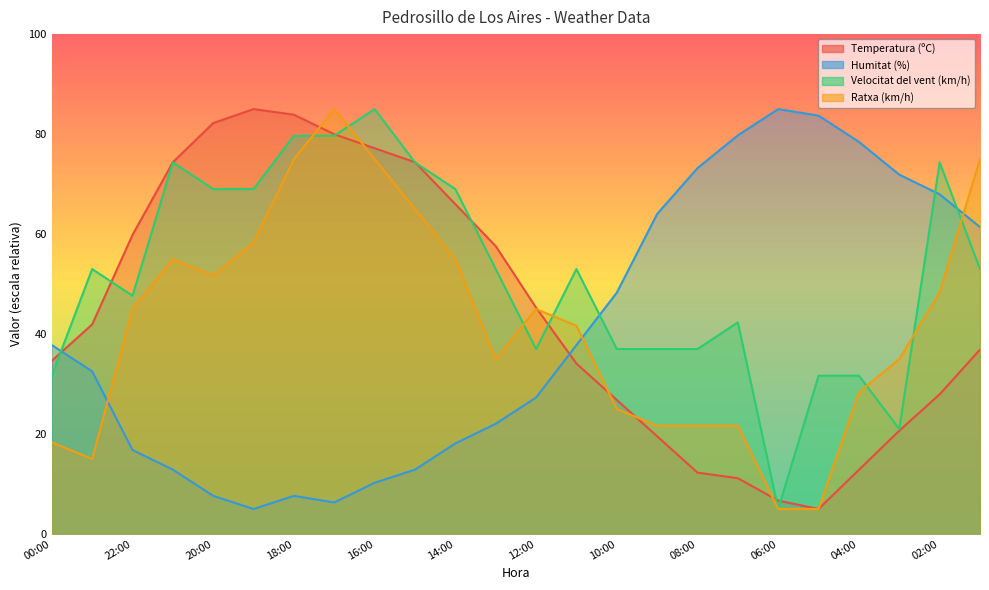

Which series ends up on top after the final intersection of Velocitat del vent (km/h) and Humitat (%)?

Humitat (%)